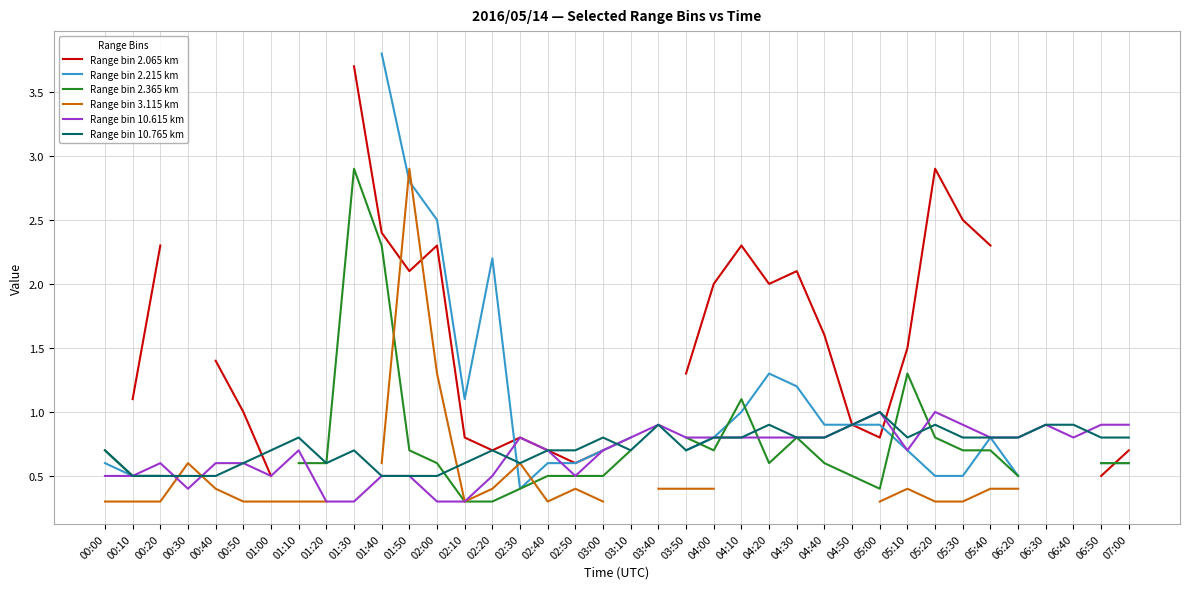

How many intersections are there between Range bin 10.615 km and Range bin 2.215 km?

2